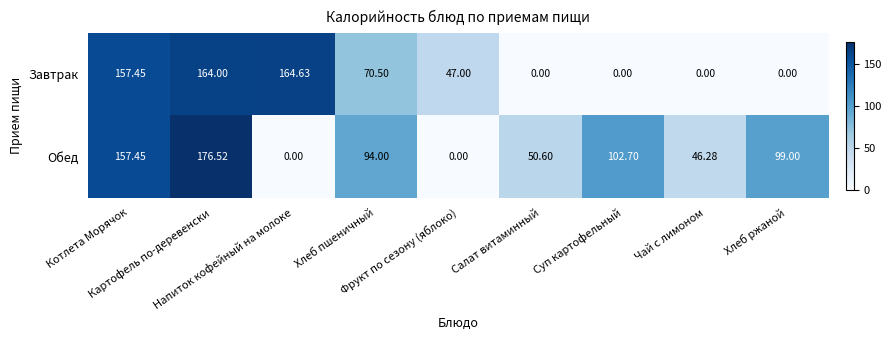

List the series in order of their peak value, highest first.

Обед, Завтрак